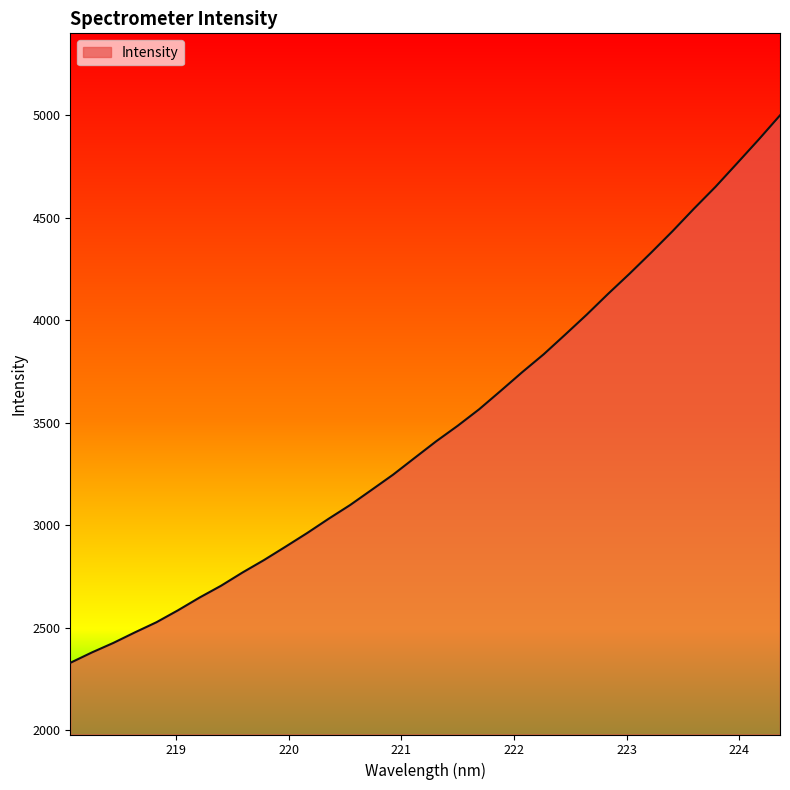

What is the smallest value displayed?

2329.0